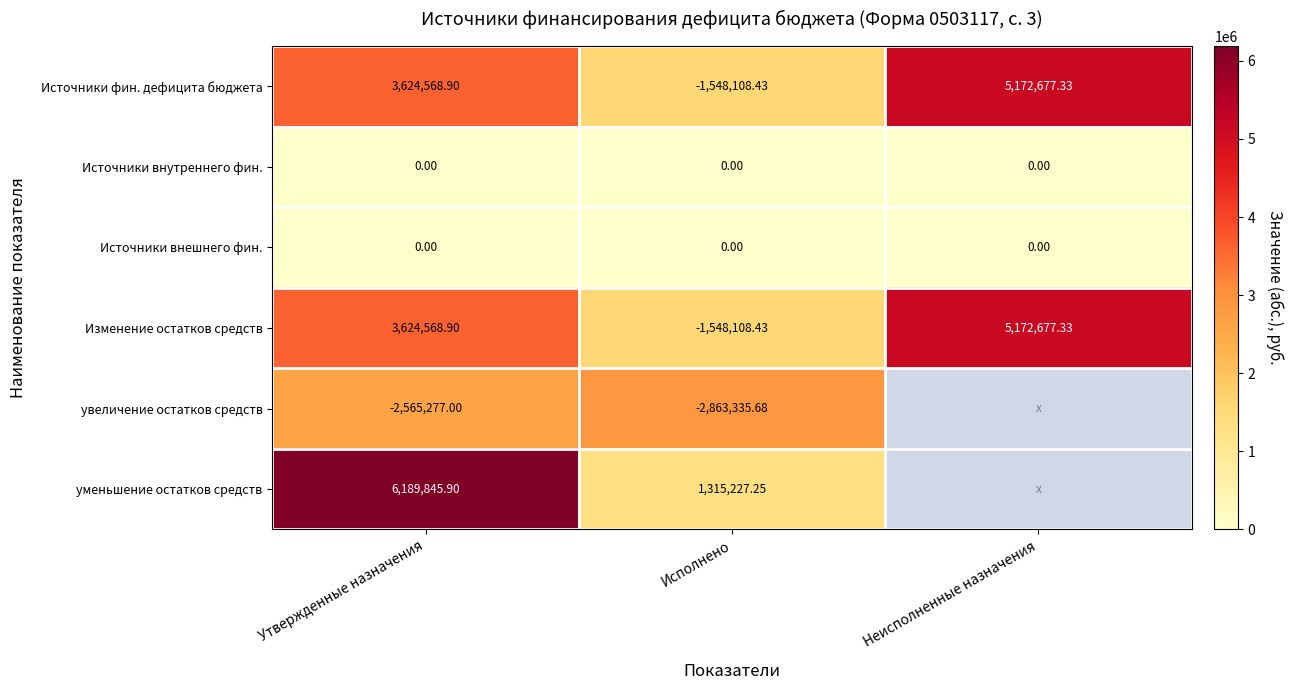

At which label is Изменение остатков средств closest to 1812284?

Утвержденные назначения